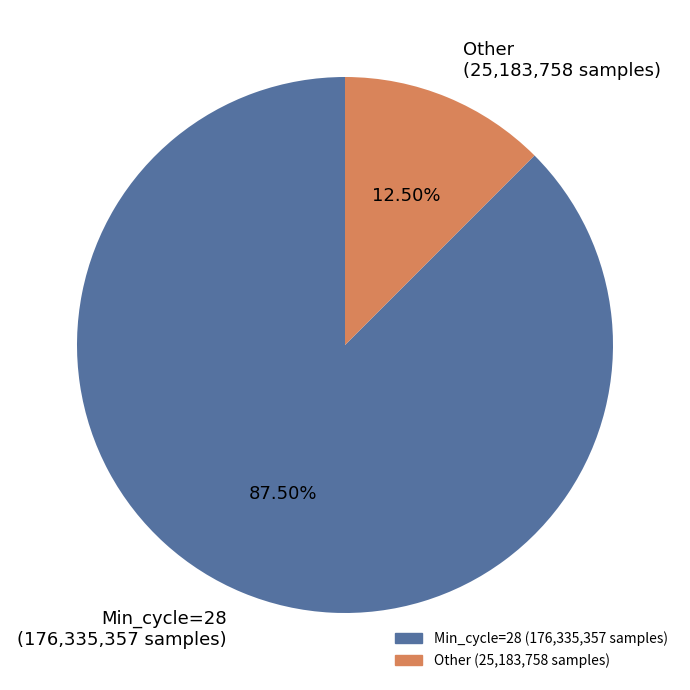

Do Other (25,183,758 samples) and Min_cycle=28 (176,335,357 samples) together represent more than half of the pie?

Yes